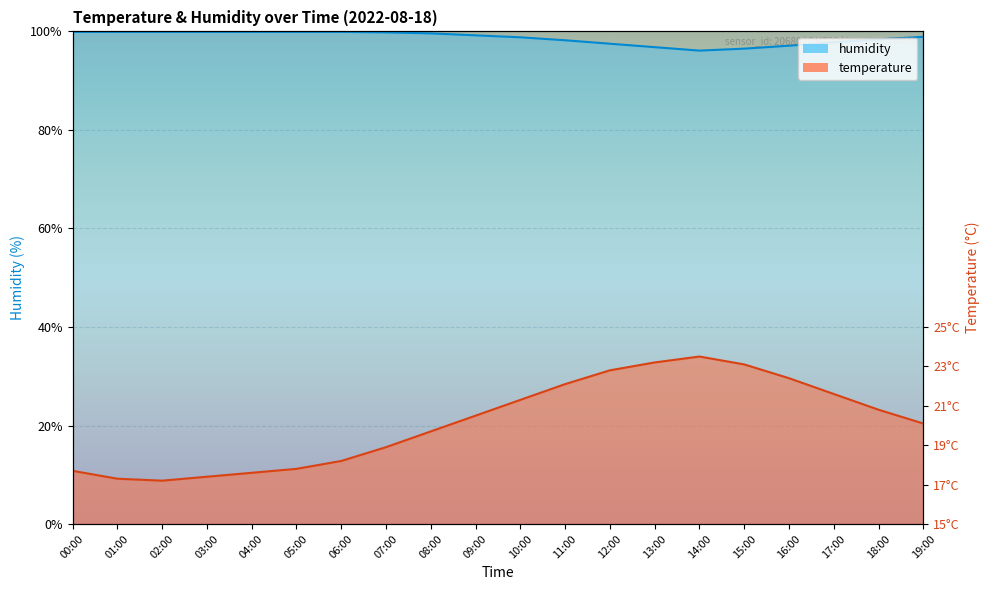

True or false: temperature and humidity intersect in this chart.

False